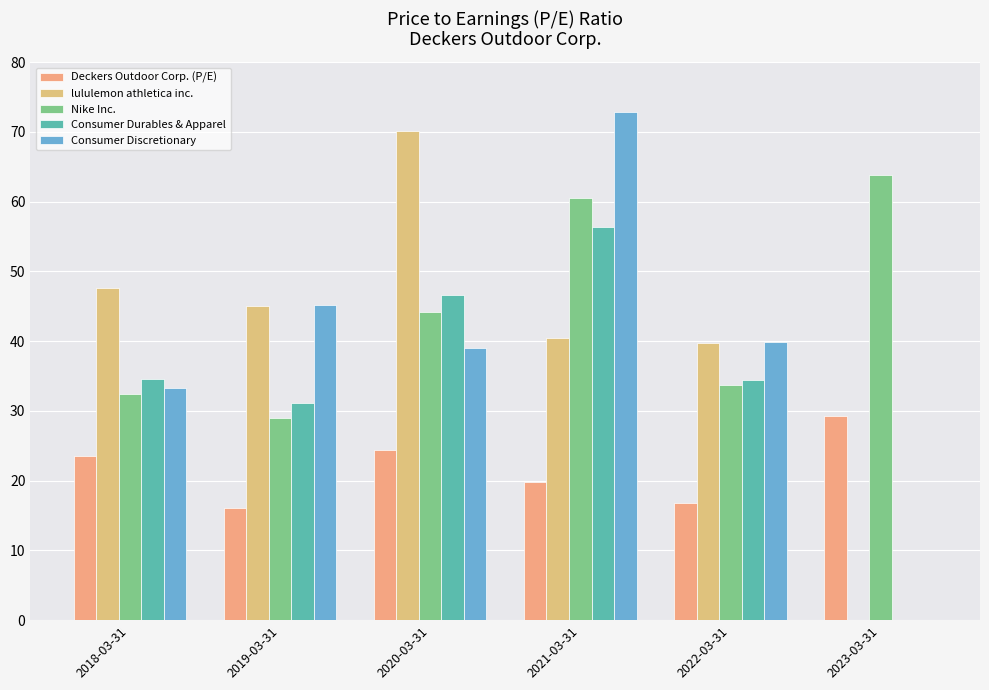

Are the bars horizontal?

No